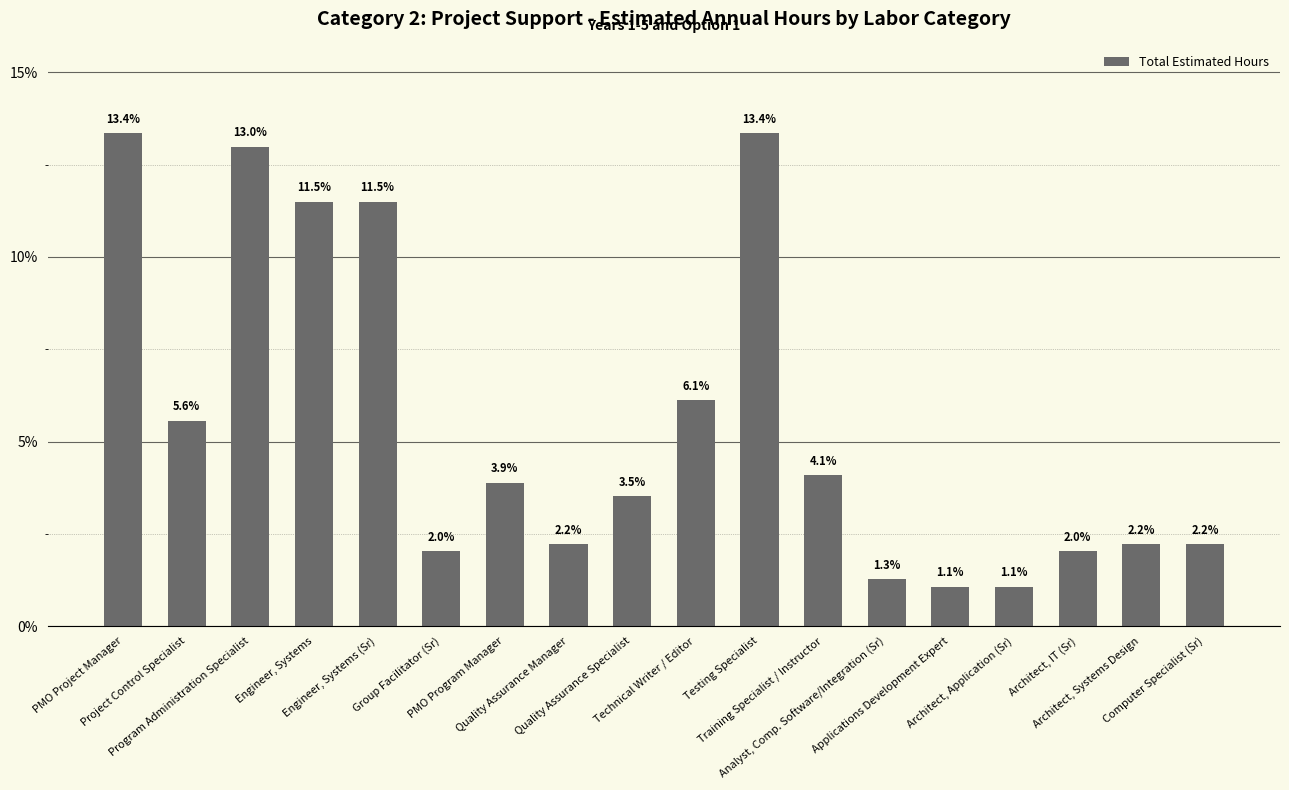

Read the value at Program Administration Specialist.

13.0